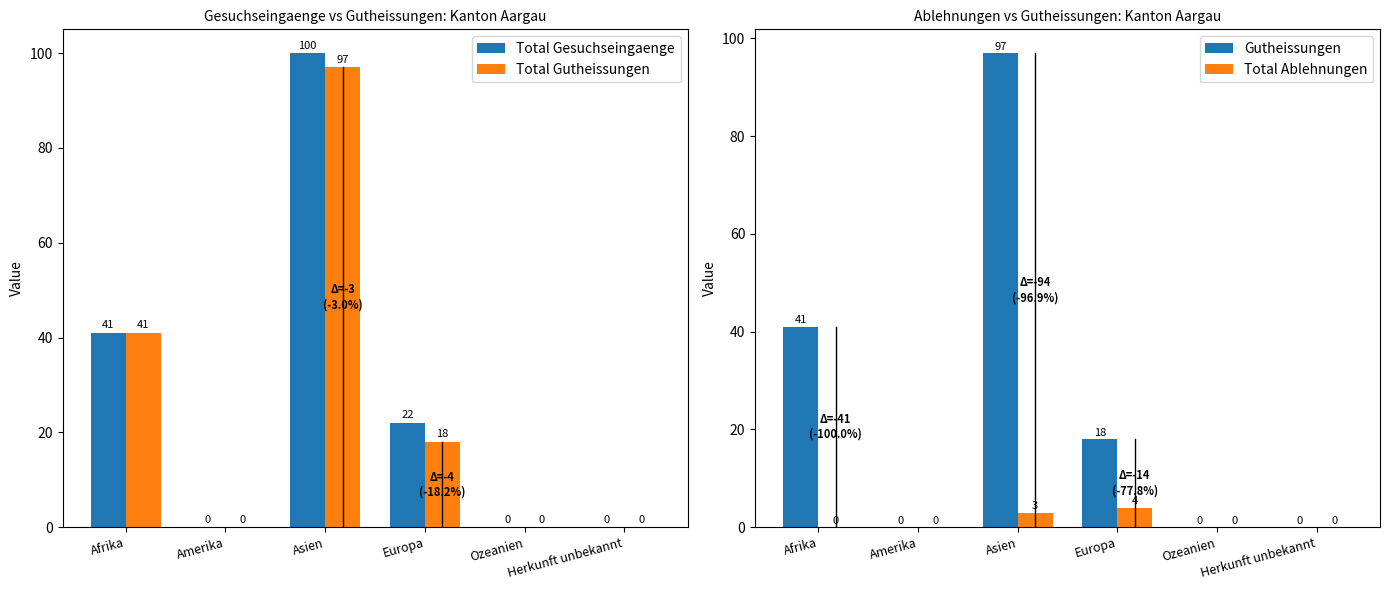

Does the chart contain stacked bars?

No